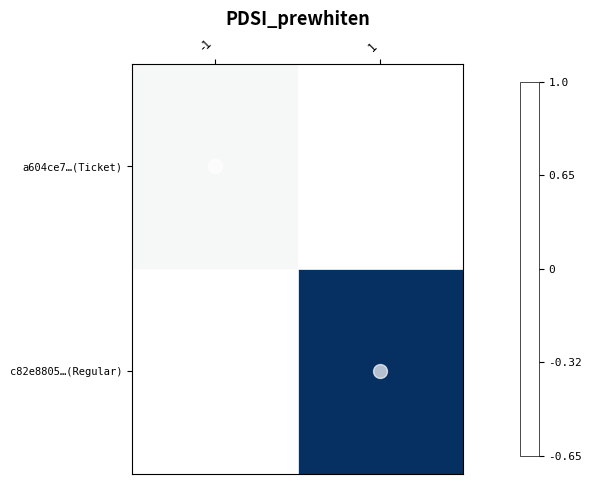

Between 1 and -1, which is larger?

-1